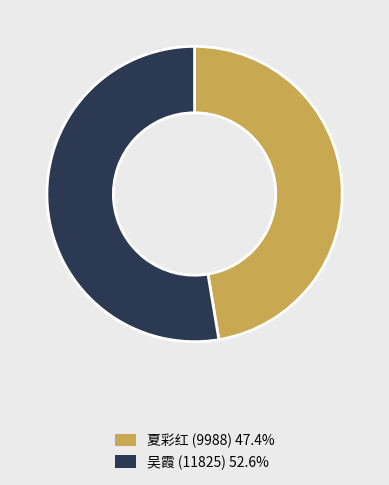

Is the sum of 夏彩红 (9988) and 吴霞 (11825) greater than half?

Yes